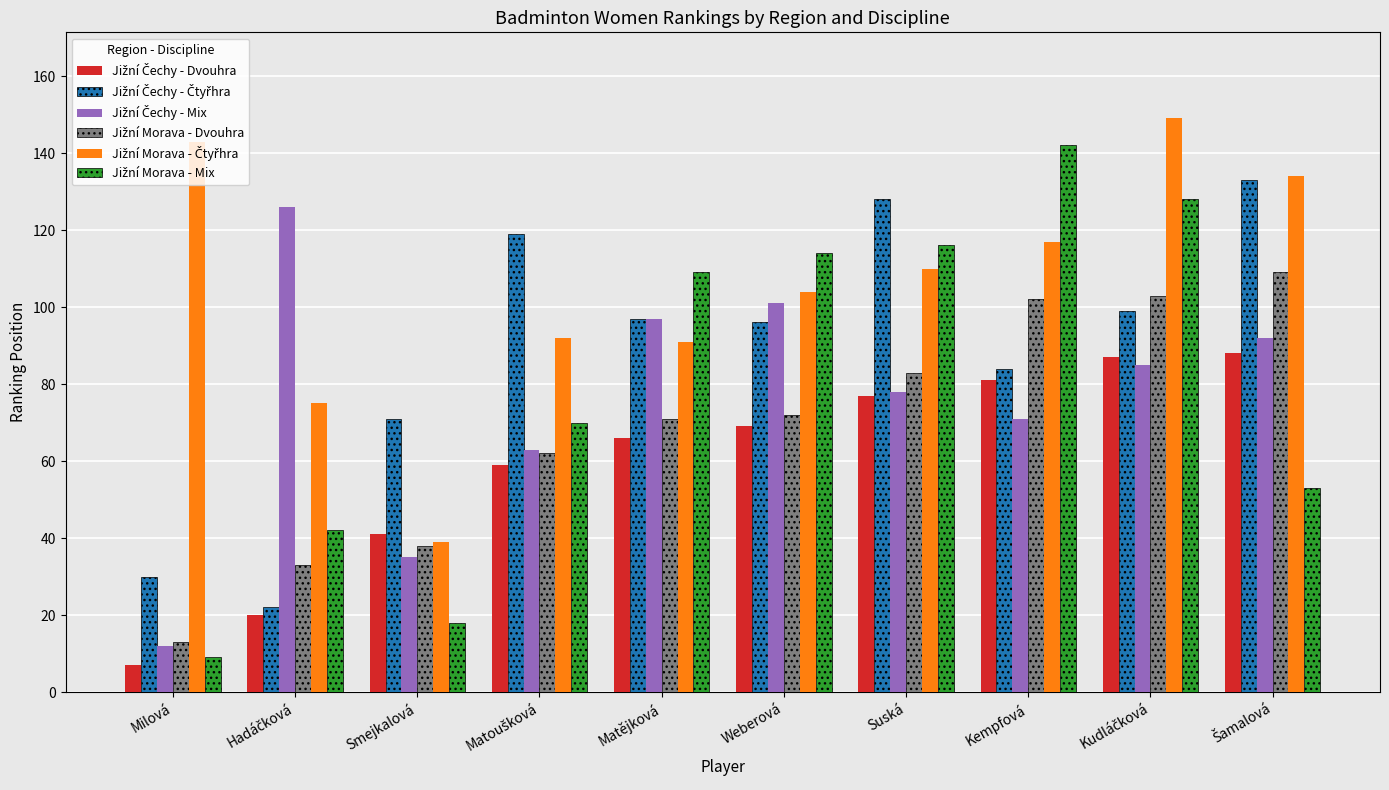

At which category does the chart reach its minimum across all series?

Milová